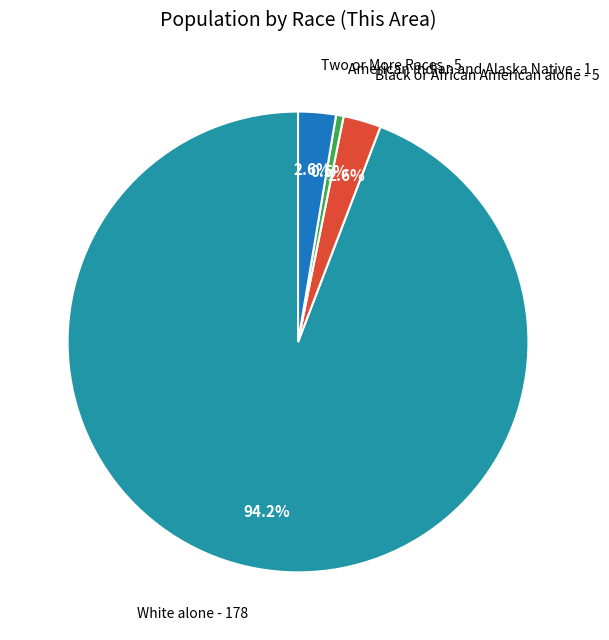

Is there a majority slice in this chart?

Yes